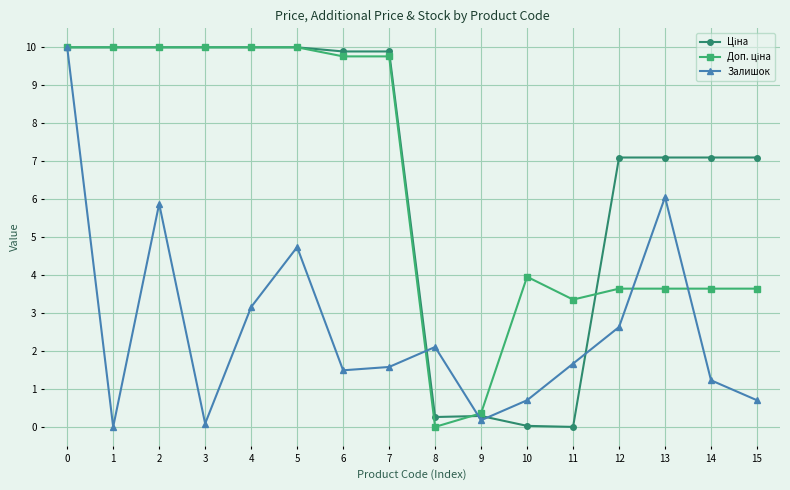

True or false: Залишок has a value of 6.1 at 13.

True